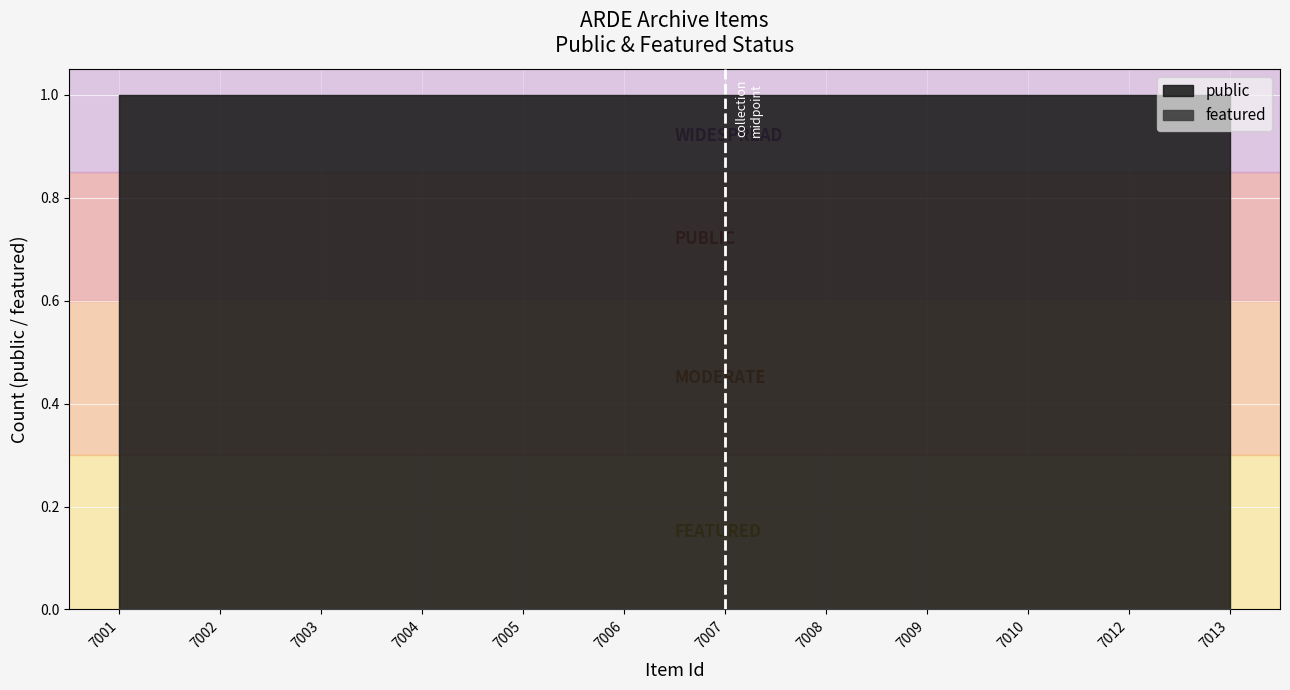

How many categories are shown in the chart?

12